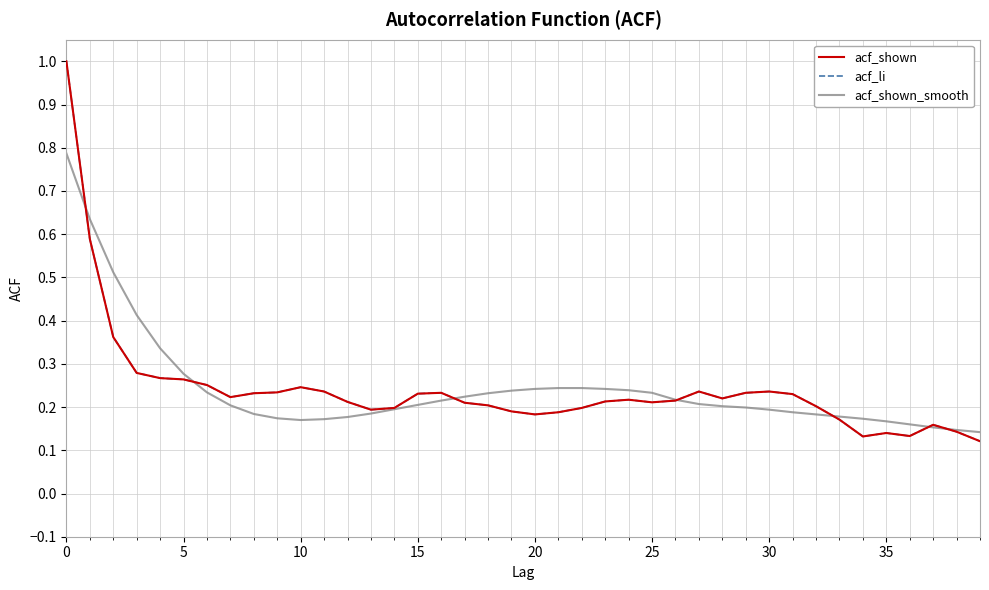

True or false: acf_shown_smooth and acf_shown cross at least once.

True